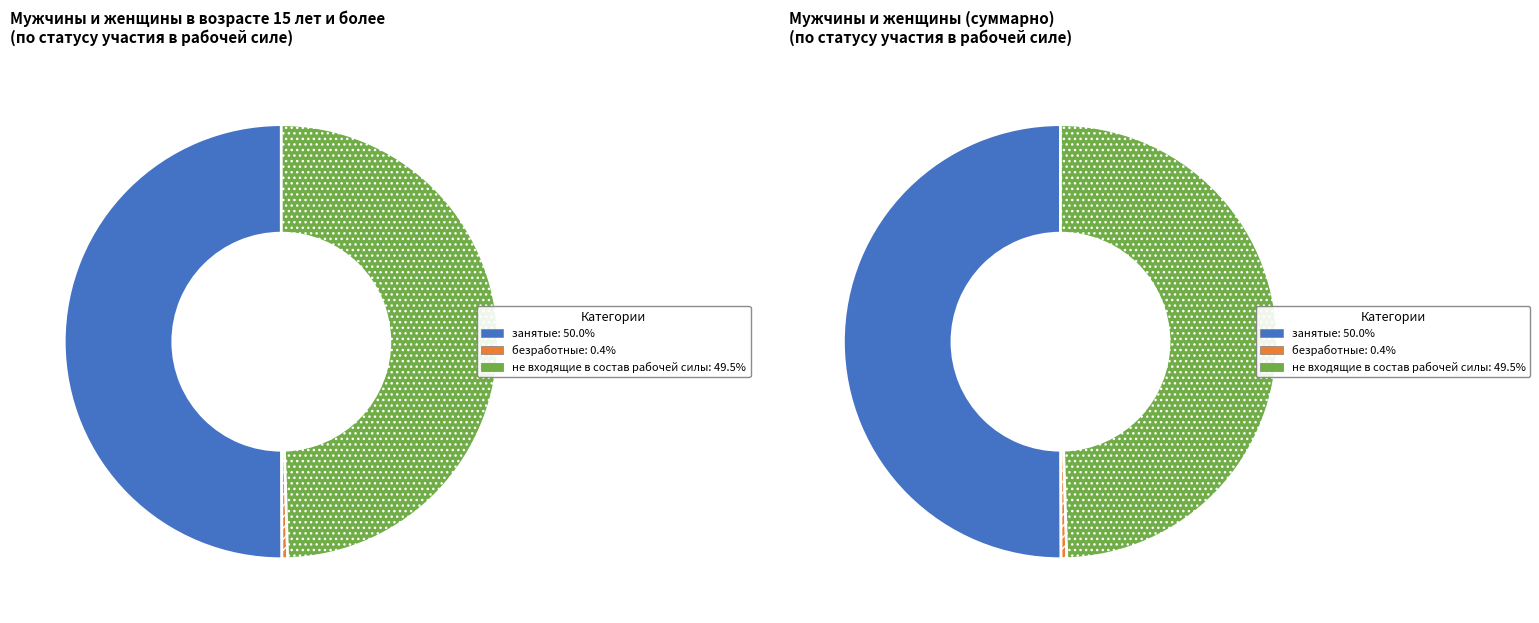

What percentage is NOT represented by Мужчины и женщины?

50.0%